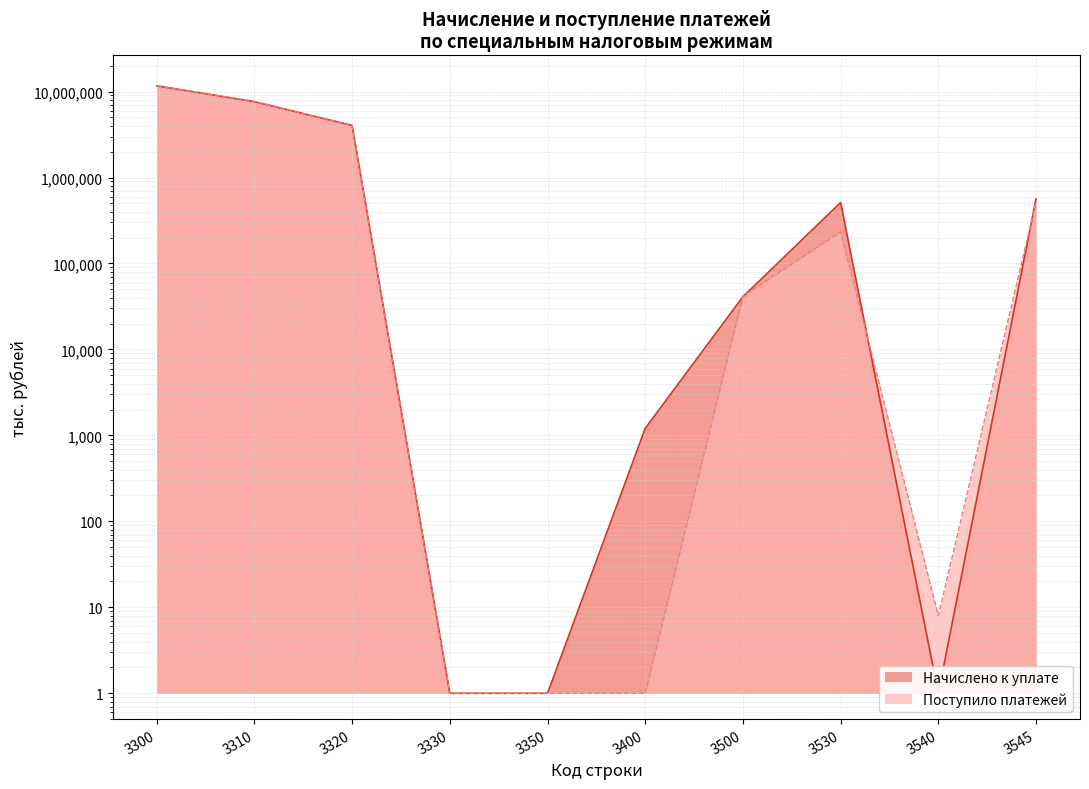

Which series ends up on top after the final intersection of Начислено к уплате and Поступило платежей?

Начислено к уплате